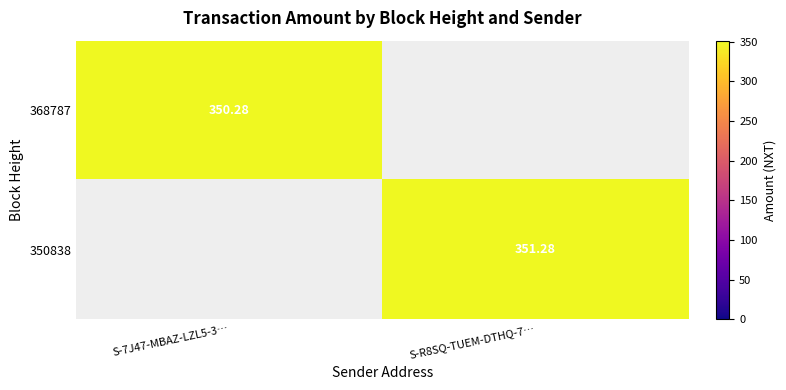

Which category has the lowest value in the 368787 series?

S-7J47-MBAZ-LZL5-3…